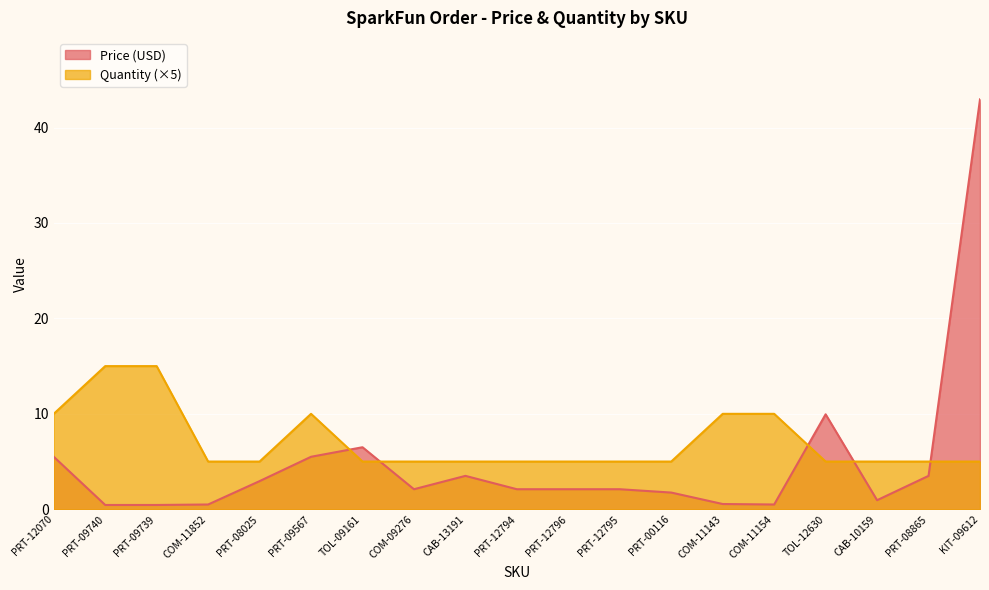

True or false: Price (USD) and Quantity cross at least once.

True